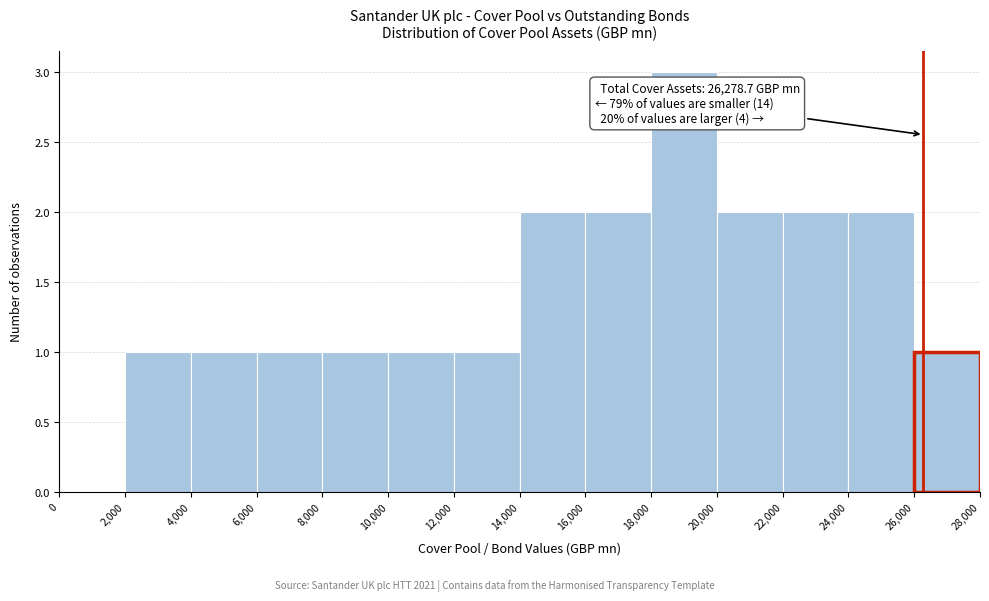

Which range on the x-axis has the tallest bar?

18,000 to 20,000